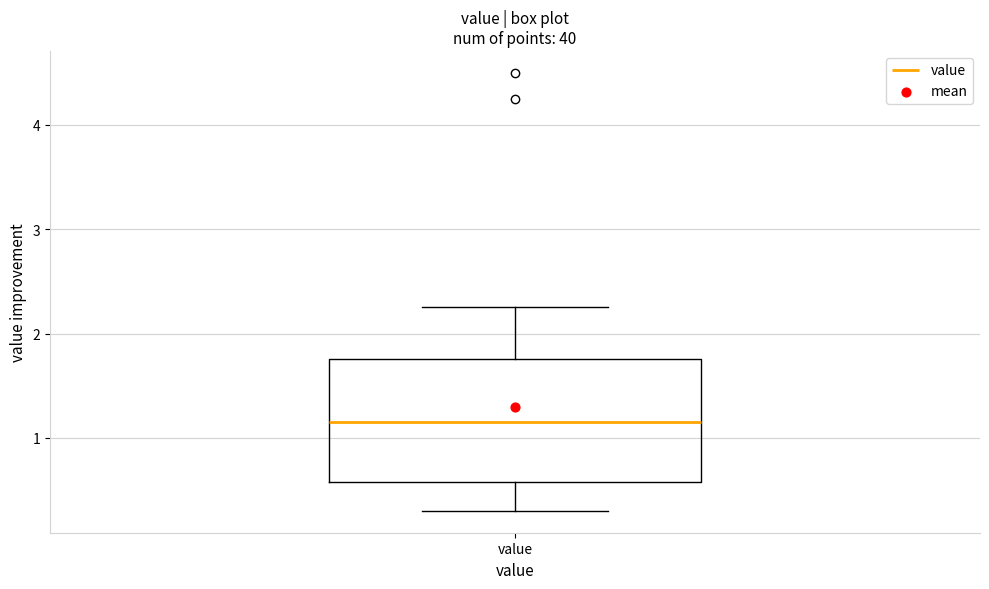

Read this box plot against the y-axis: the position of the median line, the range covered by the box, and the ends of both whiskers. The values are not printed on the chart, so give them approximately, as read against the axis.

median 1.2, box 0.6 to 1.8, whiskers 0.3 to 2.3